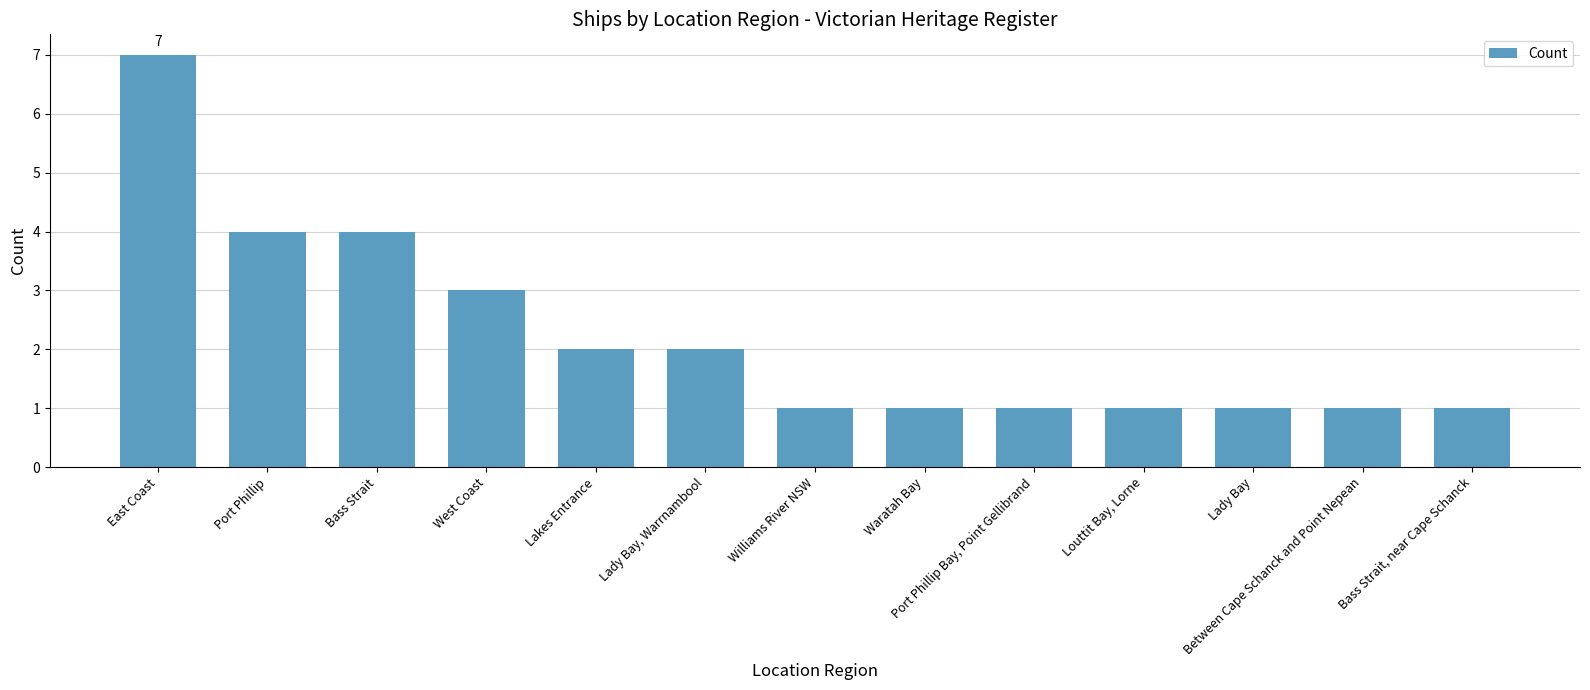

What position from the left is Bass Strait, near Cape Schanck?

13